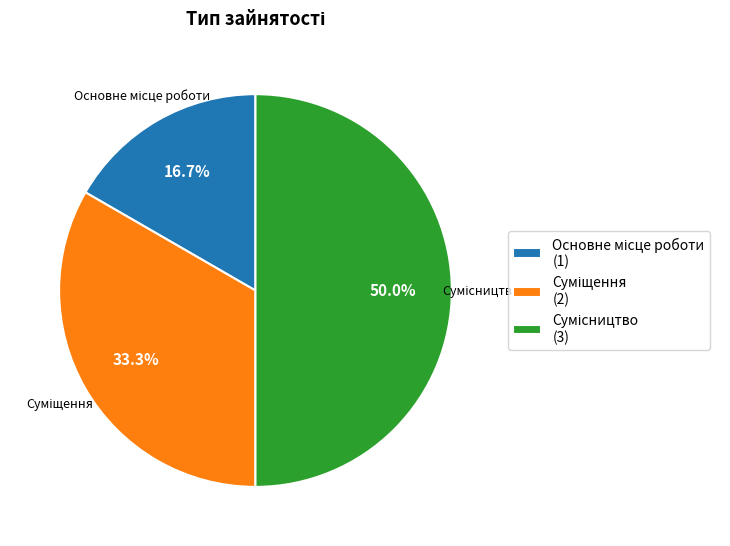

Count the number of slices in the pie.

3